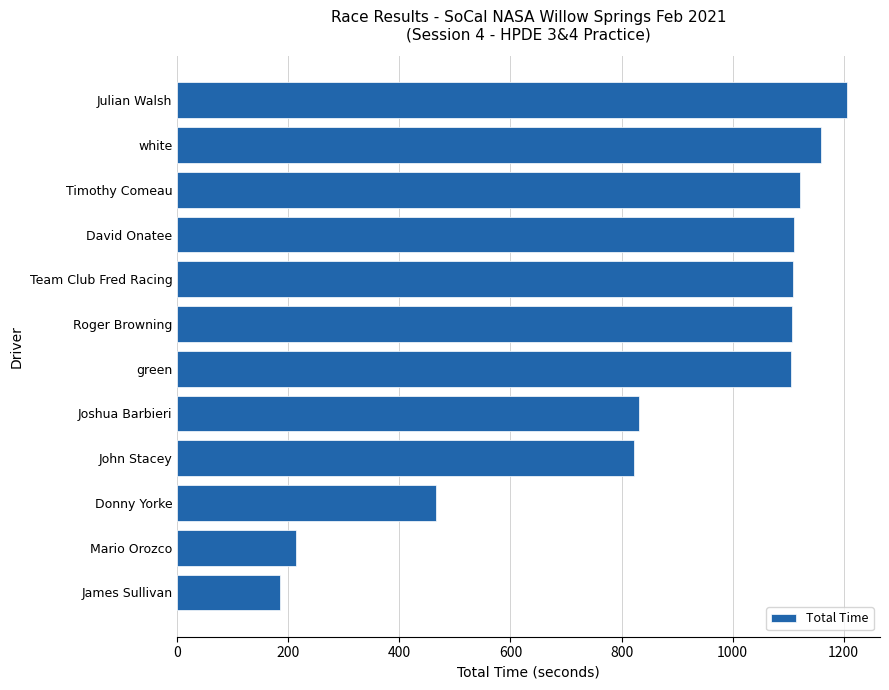

The chart shows a value of 821.4 at Julian Walsh. True or false?

False